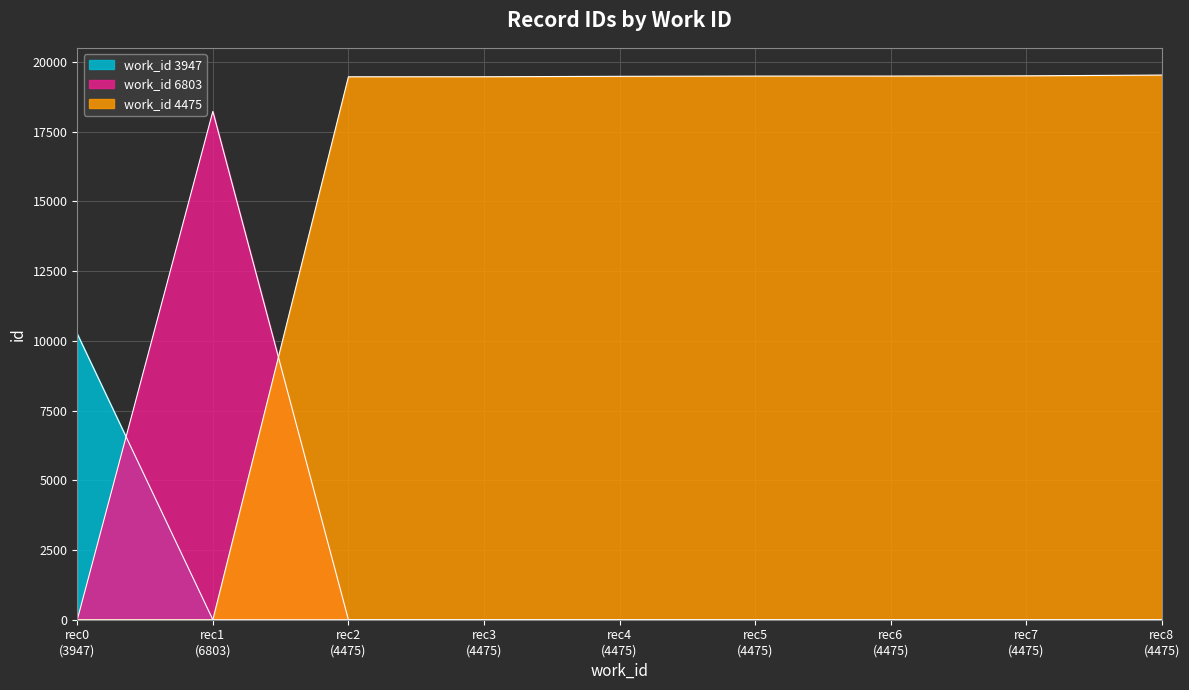

Which has a higher value, rec6 (4475) or rec8 (4475)?

rec6 (4475)